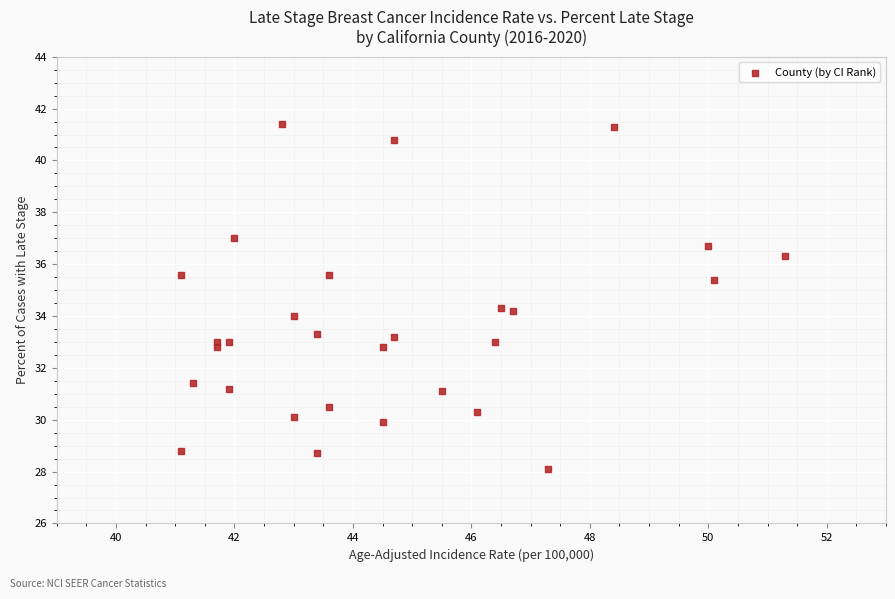

What is the range of X values (max minus min)?

10.2